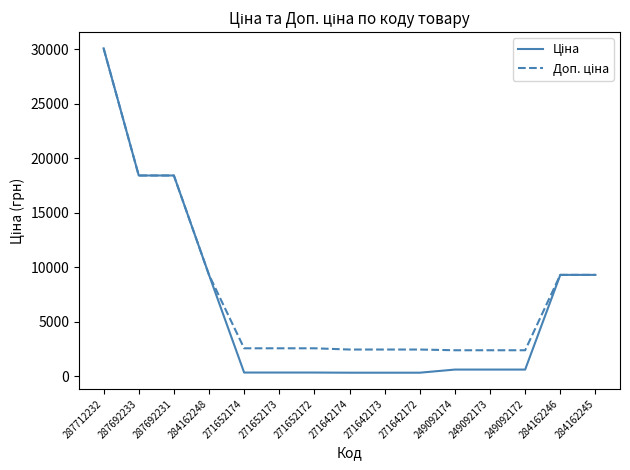

Which label corresponds to the largest value in the chart?

287712232